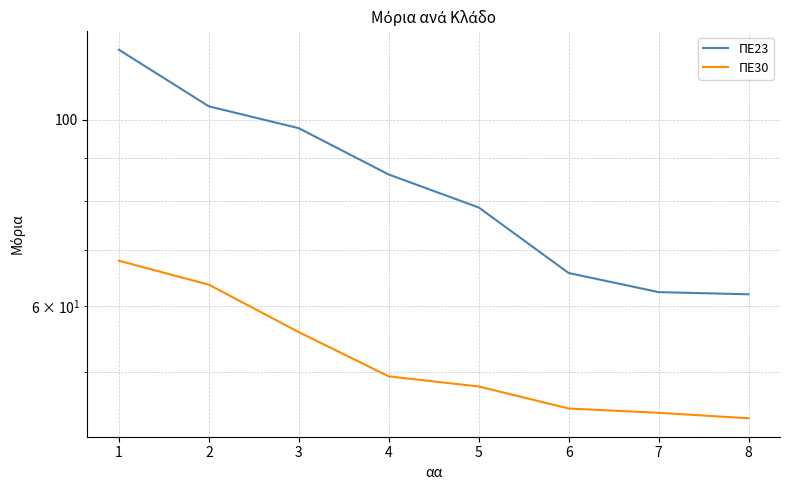

True or false: ΠΕ23 and ΠΕ30 intersect in this chart.

False